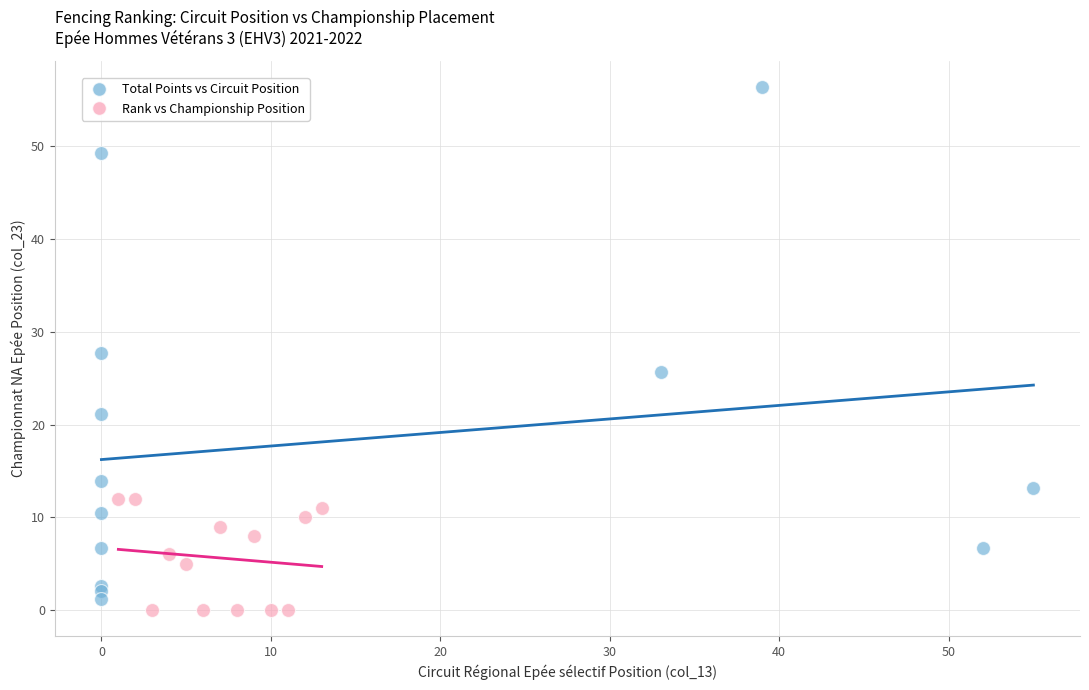

Which series contains the highest Y value?

Total Points vs Circuit Position